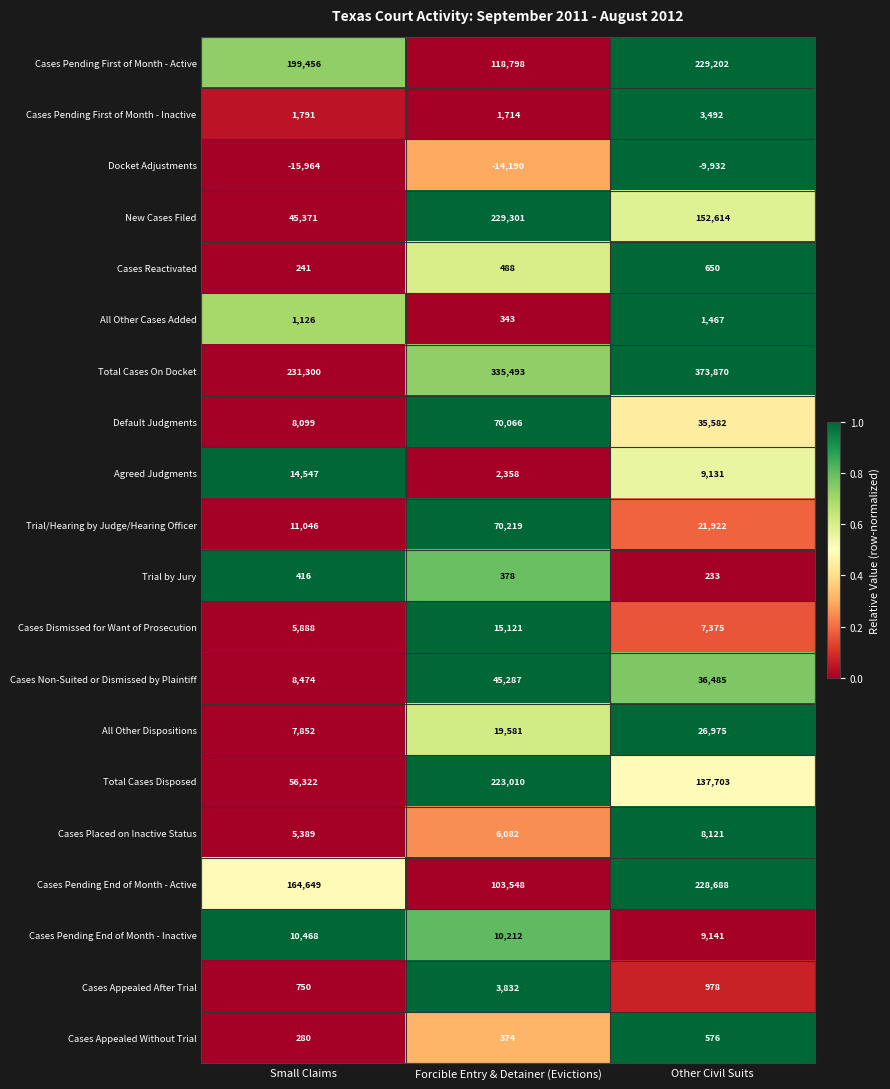

The value of Total Cases Disposed at Other Civil Suits is 137703. True or false?

True